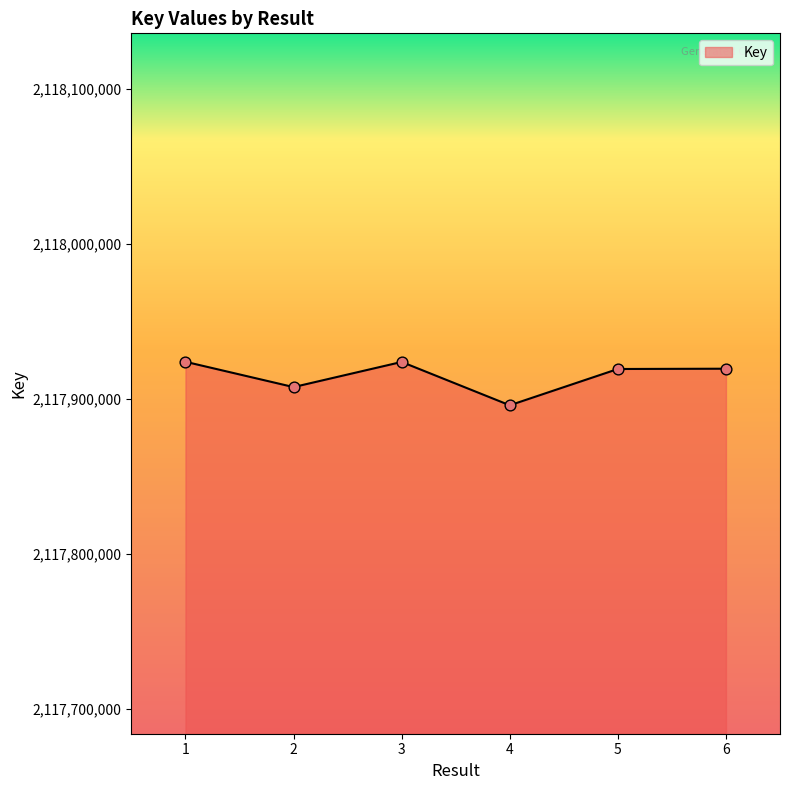

What is the change in value from 2 to 5?

+11661